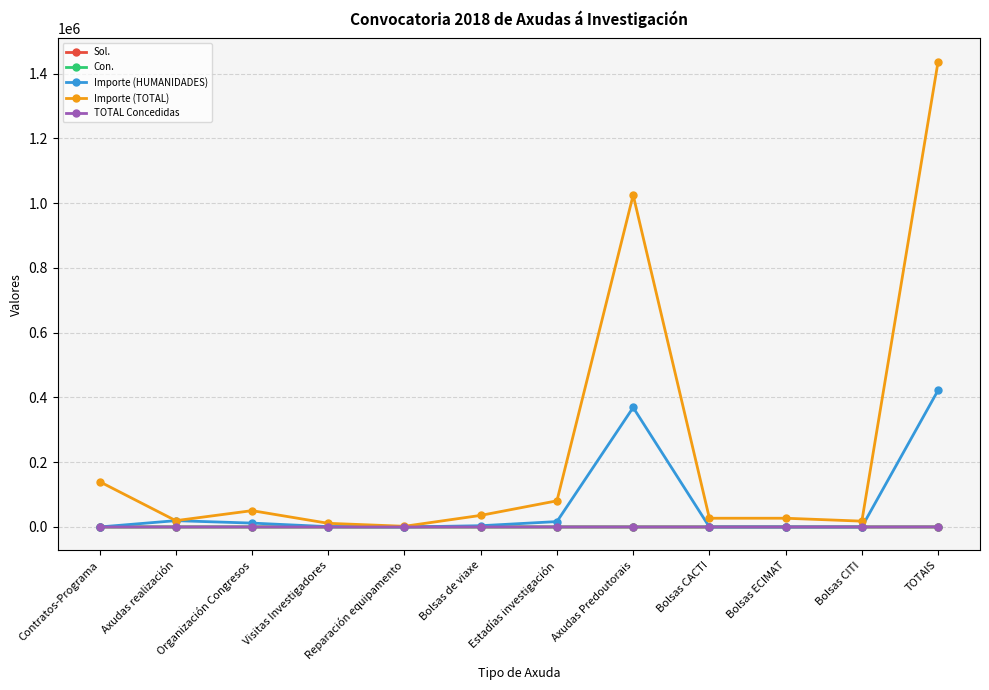

What is the greatest value displayed?

1436934